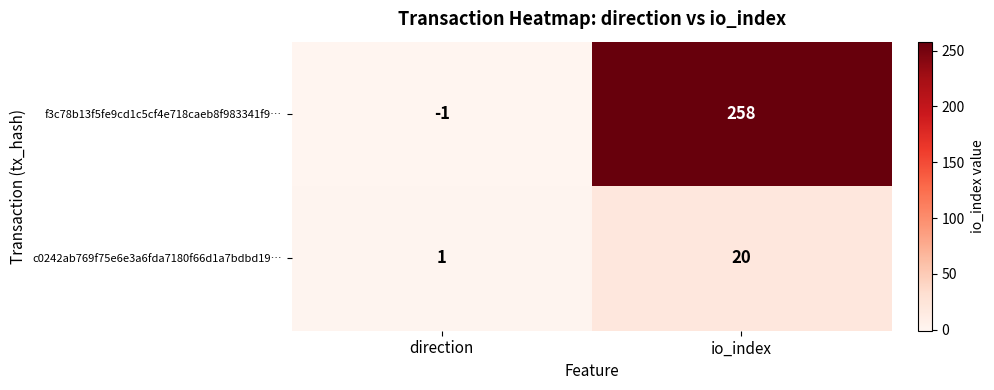

Rank the series by their maximum value, from highest to lowest.

f3c78b13f5fe9cd1c5cf4e718caeb8f983341f9…, c0242ab769f75e6e3a6fda7180f66d1a7bdbd19…